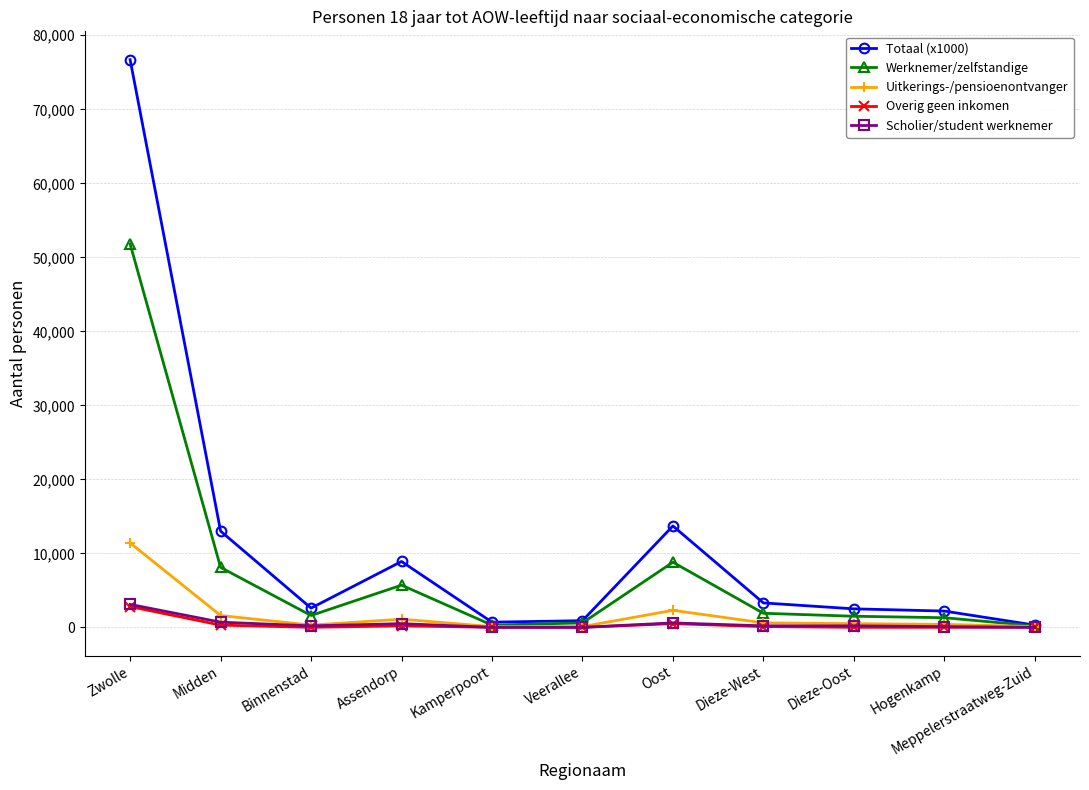

What are all the series names shown in the legend?

Totaal (x1000), Werknemer/zelfstandige, Uitkerings-/pensioenontvanger, Overig geen inkomen, Scholier/student werknemer